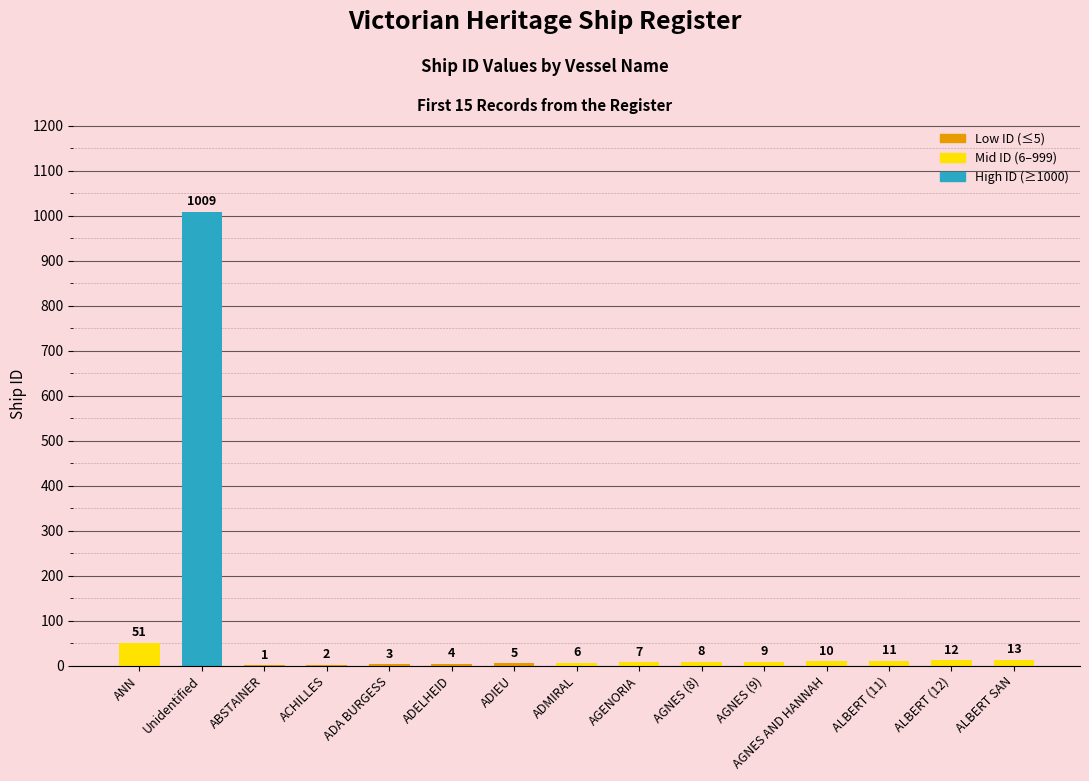

The chart shows a value of 1009 at Unidentified. True or false?

True